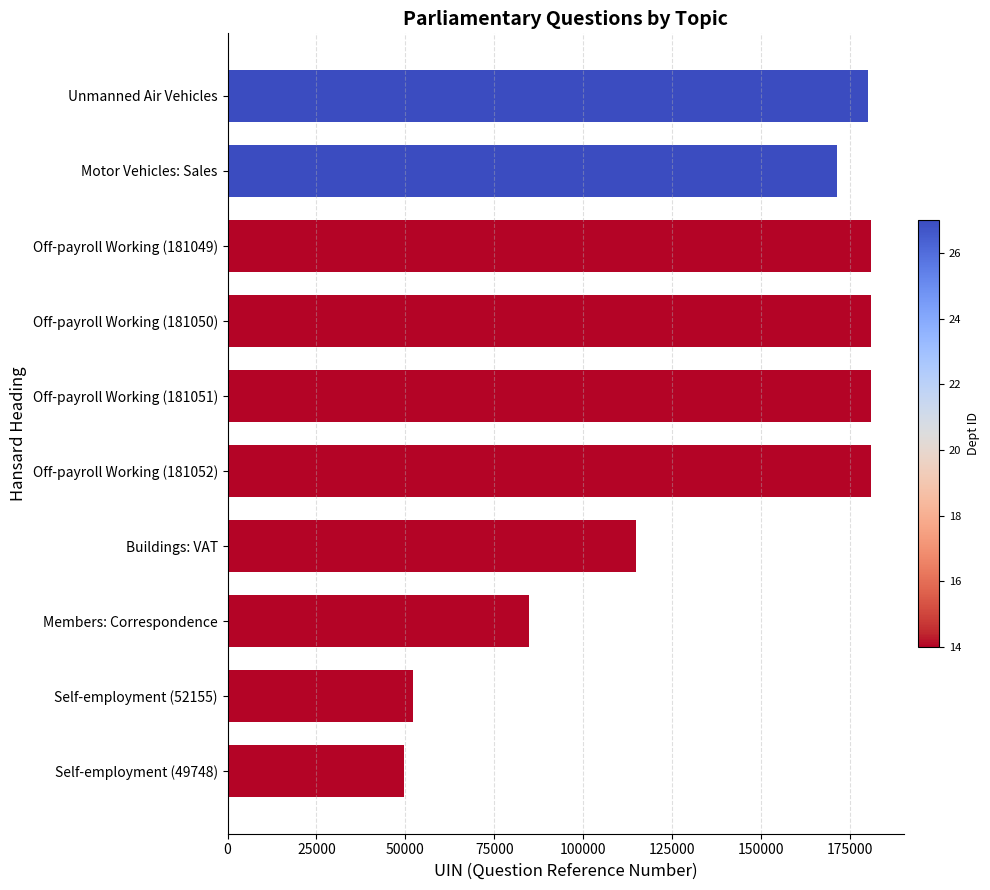

What is the value of the 5th bar from the top?

181051